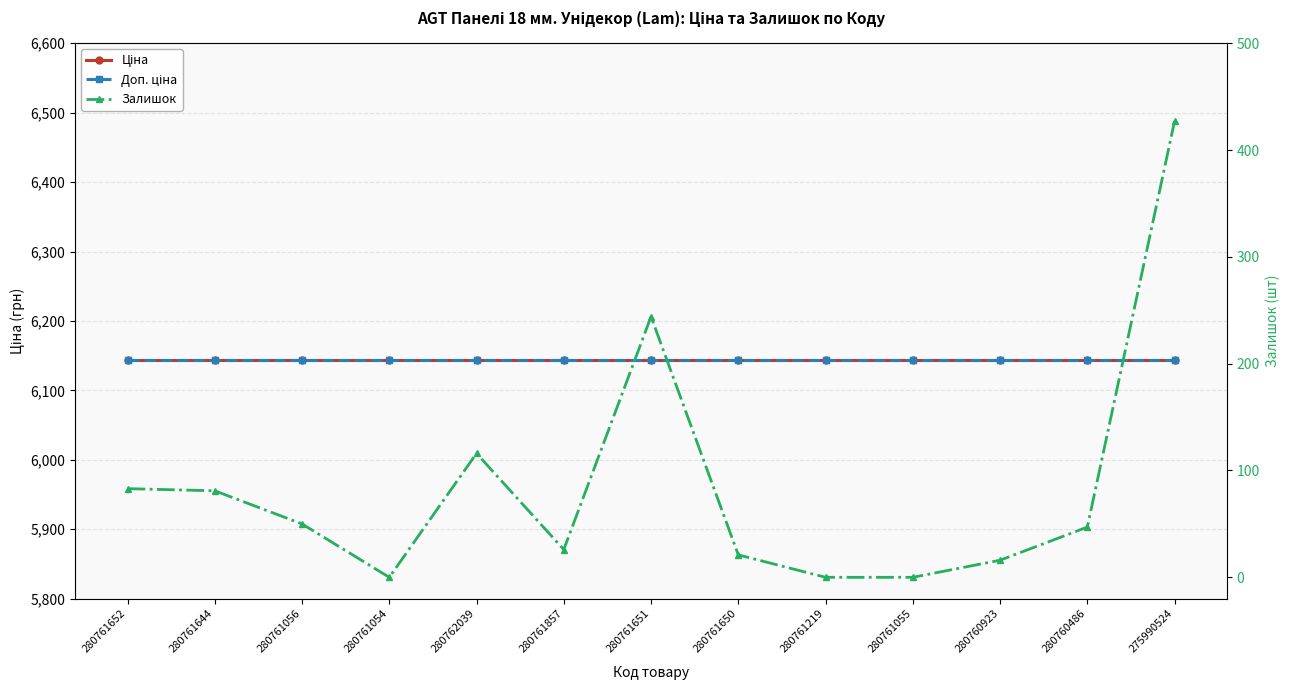

Which series has the widest spread of values?

Залишок